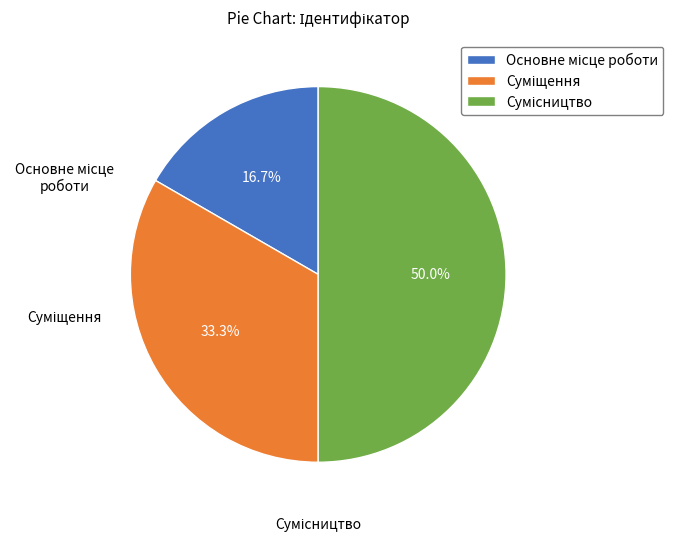

What is the ratio of the value at Сумісництво to the value at Основне місце роботи?

3.0